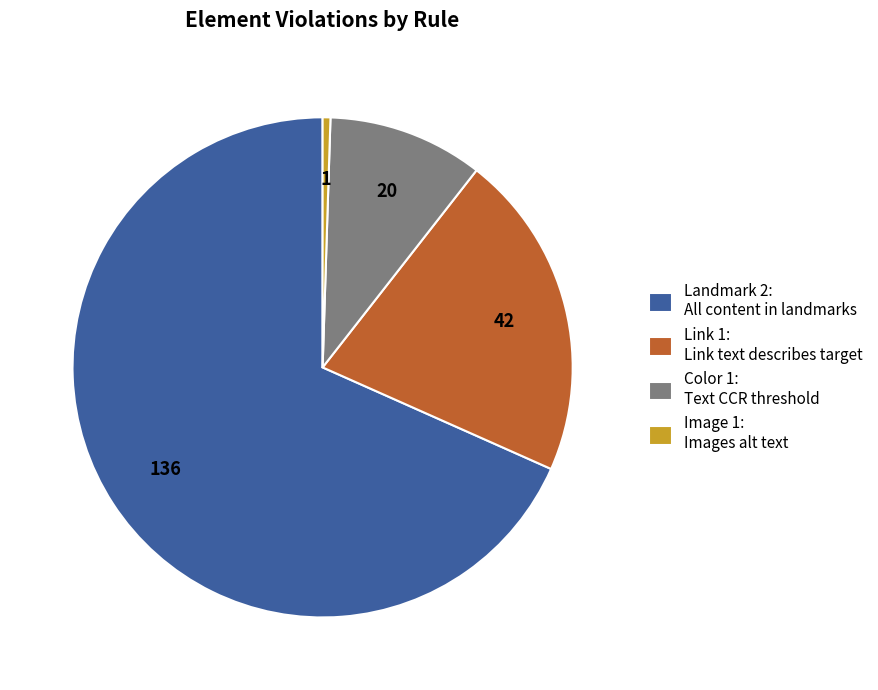

Is the sum of Color 1: Text CCR threshold and Link 1: Link text describes target greater than half?

No